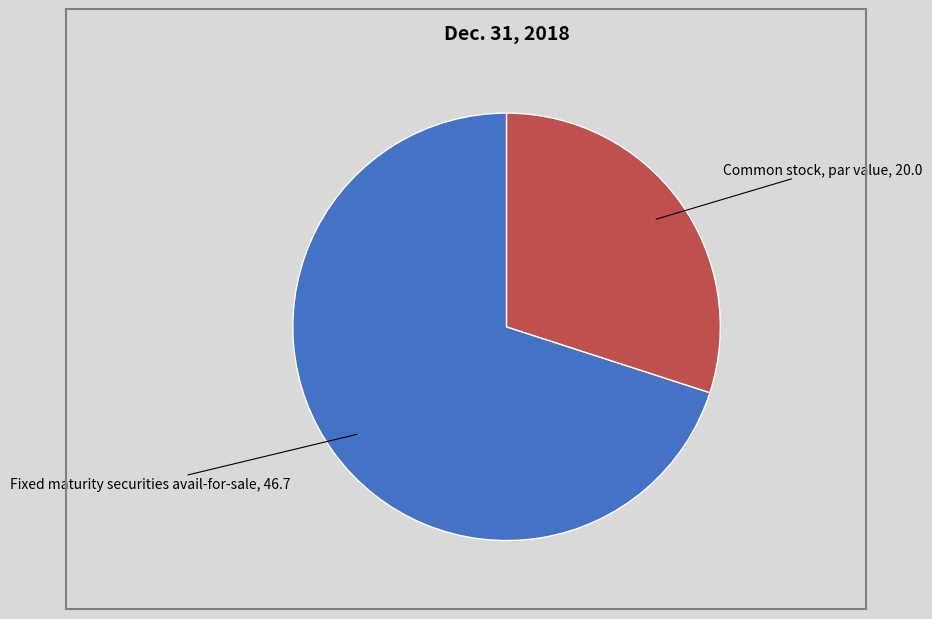

Between Fixed maturity securities avail-for-sale, 46.7 and Common stock, par value, 20.0, which is larger?

Fixed maturity securities avail-for-sale, 46.7